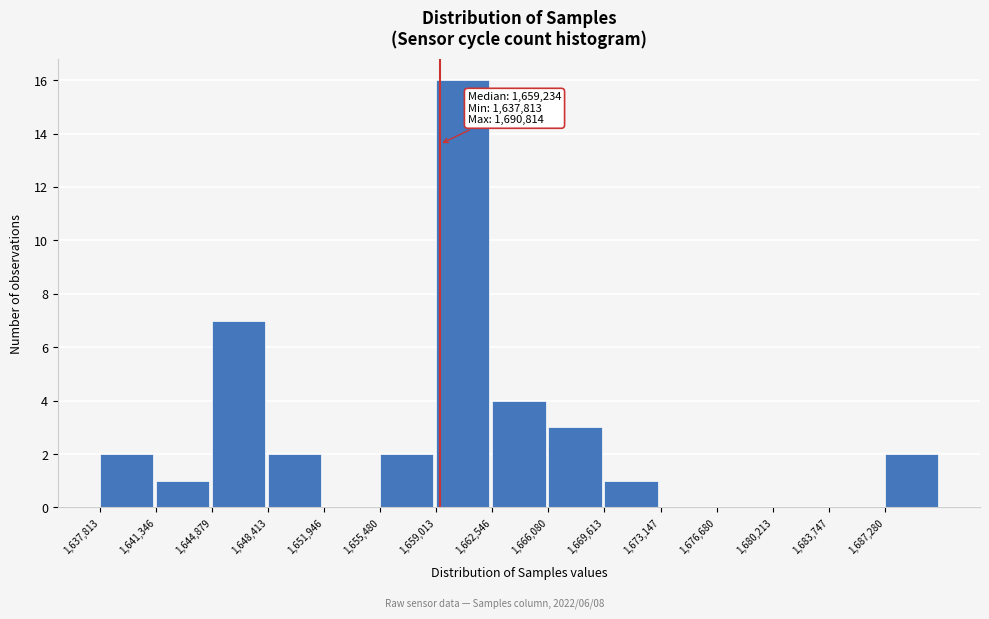

Which range on the x-axis has the tallest bar?

1659000 to 1662500